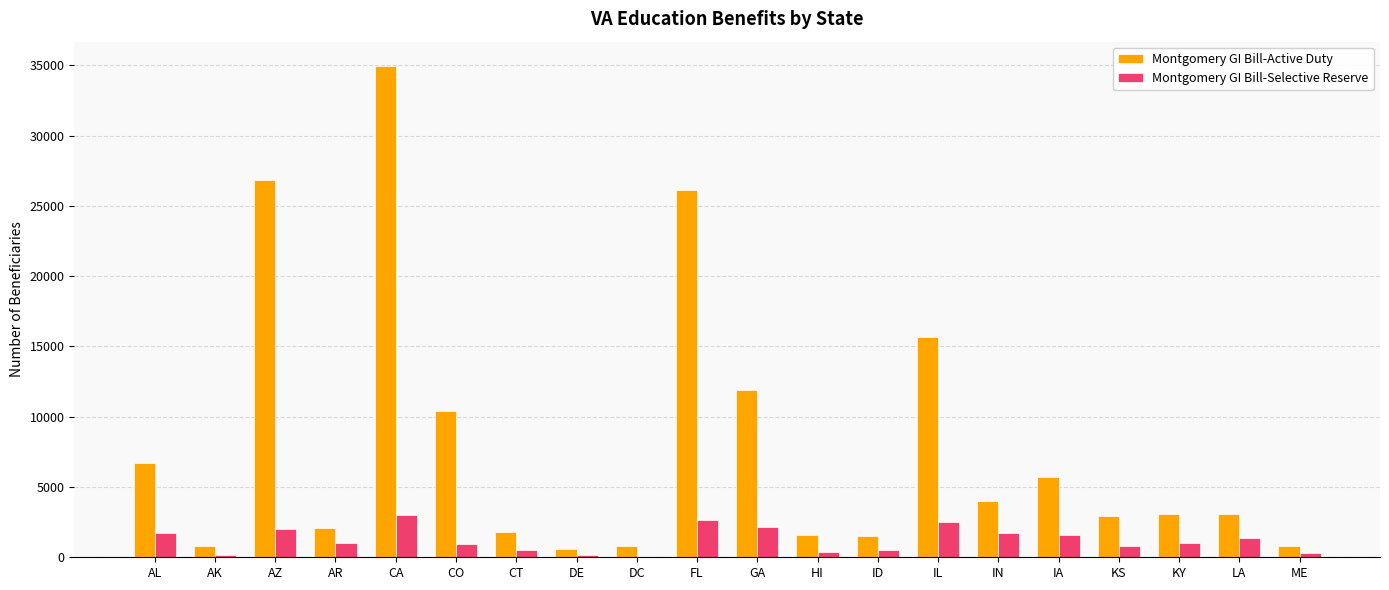

What is the spread (max minus min) of values at KS?

2182